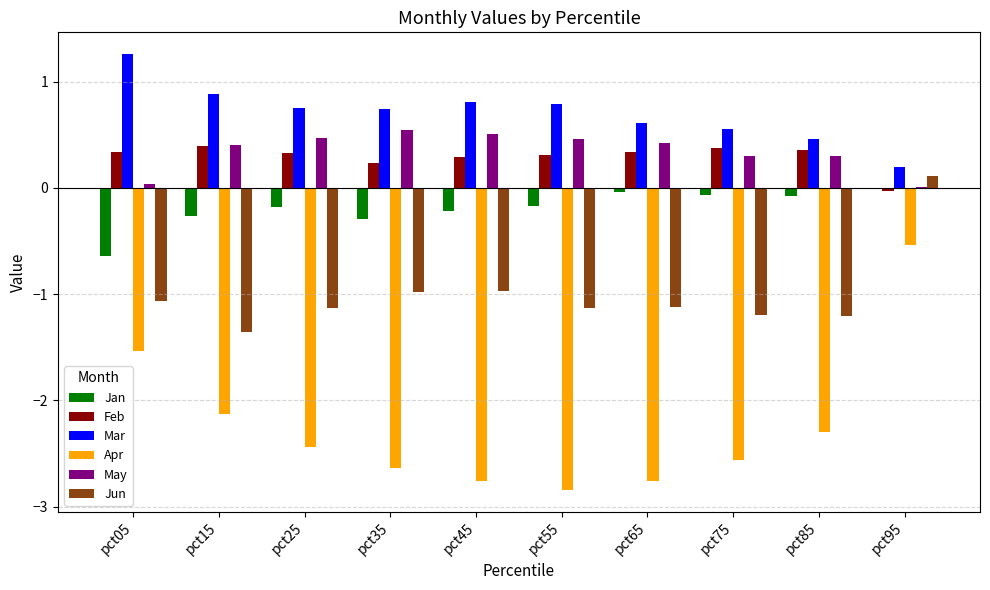

How many groups of bars are there?

10